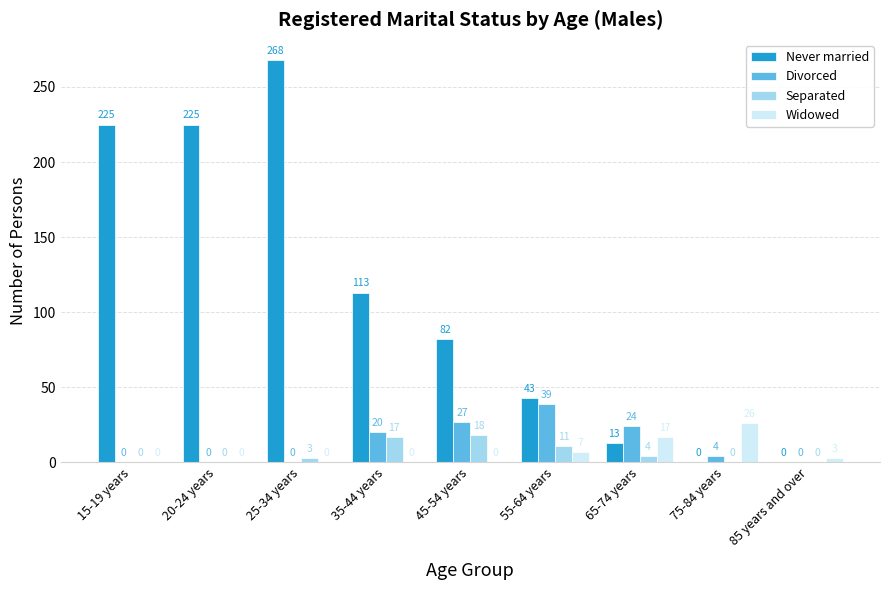

The value of Widowed at 20-24 years is 0. True or false?

True